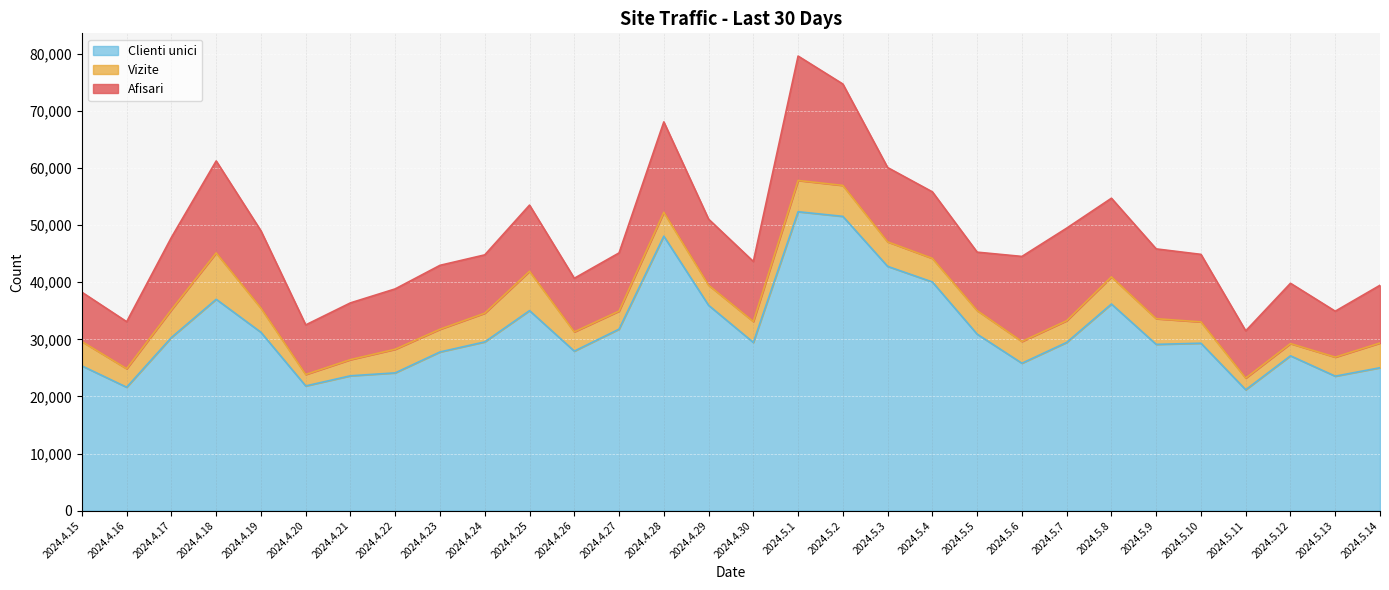

What is the greatest value displayed?

79629